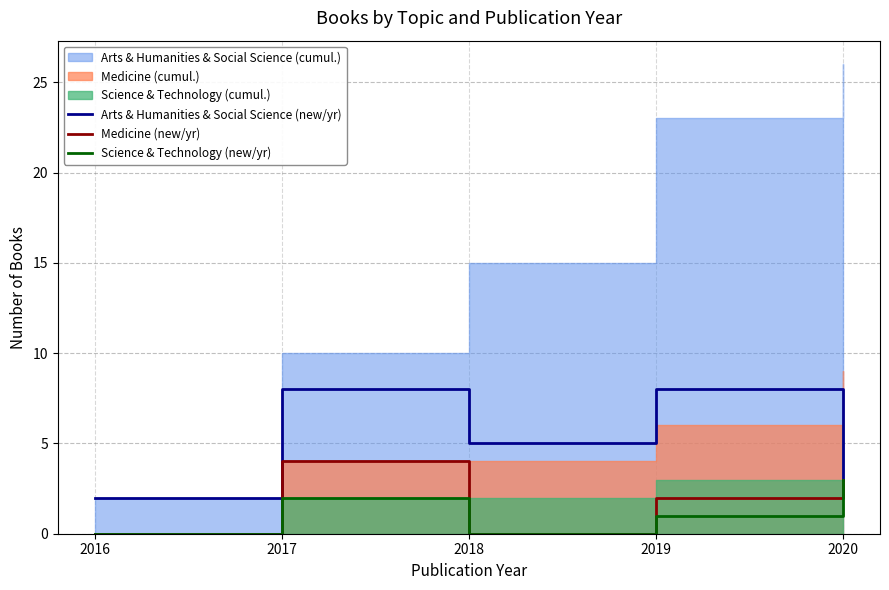

True or false: Arts & Humanities & Social Science (new/yr) and Medicine (new/yr) intersect in this chart.

False